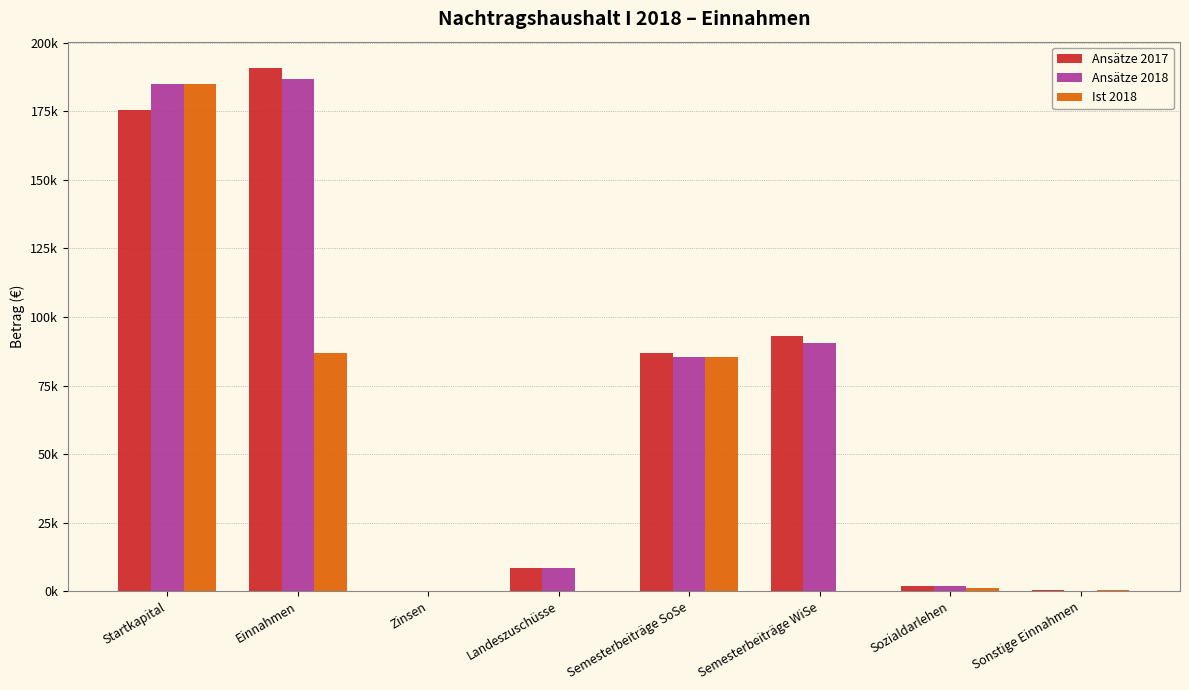

What are all the series names shown in the legend?

Ansätze 2017, Ansätze 2018, Ist 2018